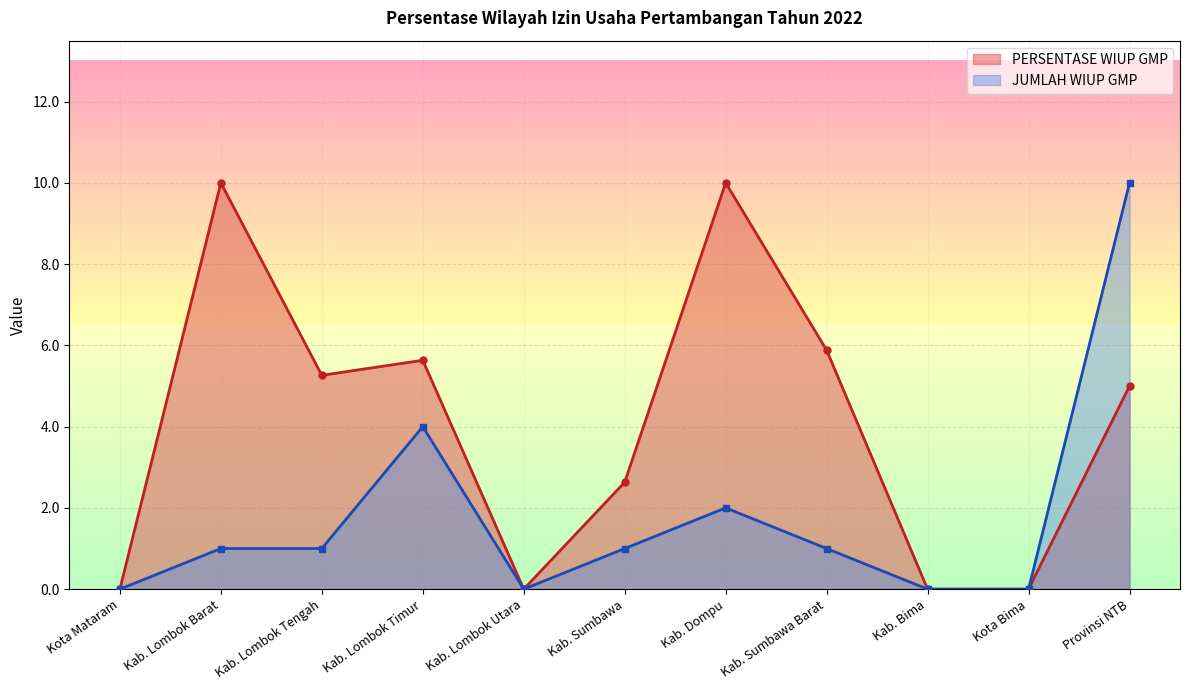

True or false: JUMLAH WIUP GMP has a value of -3.9 at Kota Bima.

False